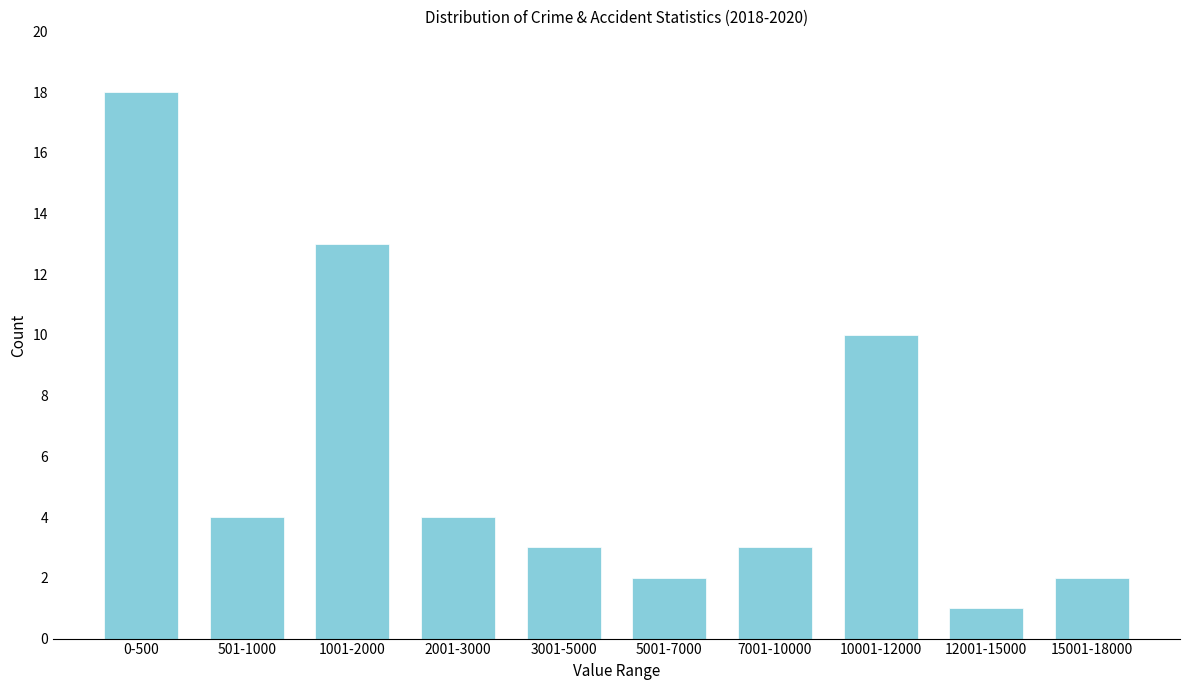

Reading left to right, what are all the values shown in this chart?

18	4	13	4	3	2	3	10	1	2